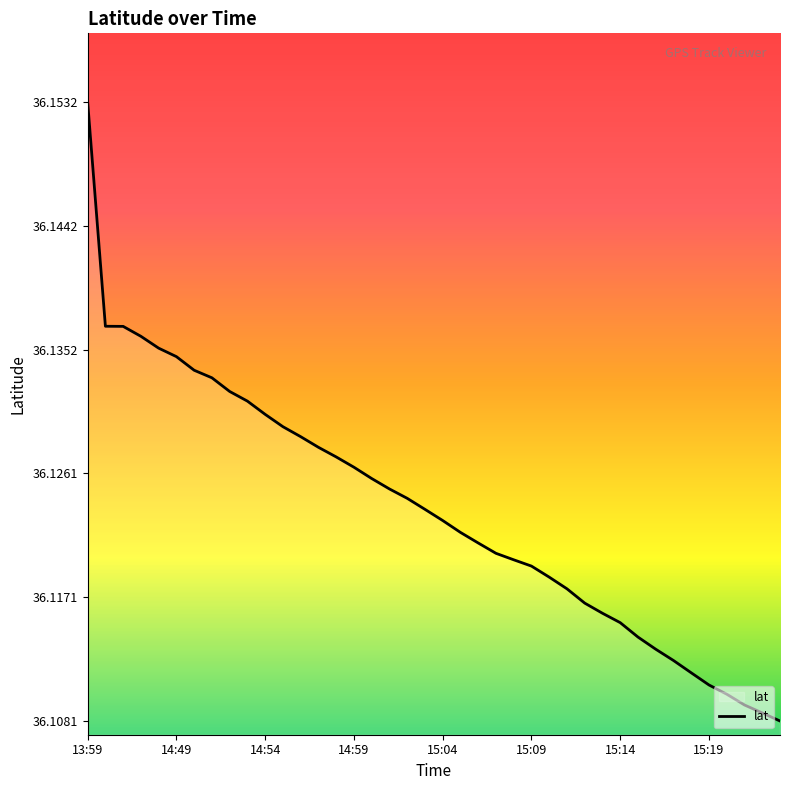

How many values are between 36 and 37?

40